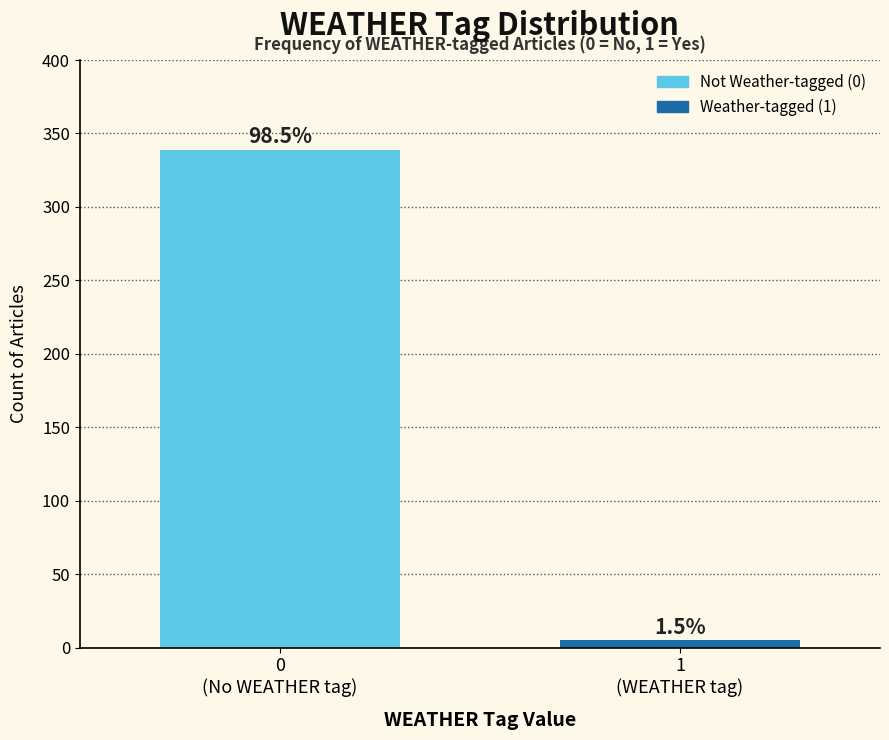

How many bars are there in total?

2